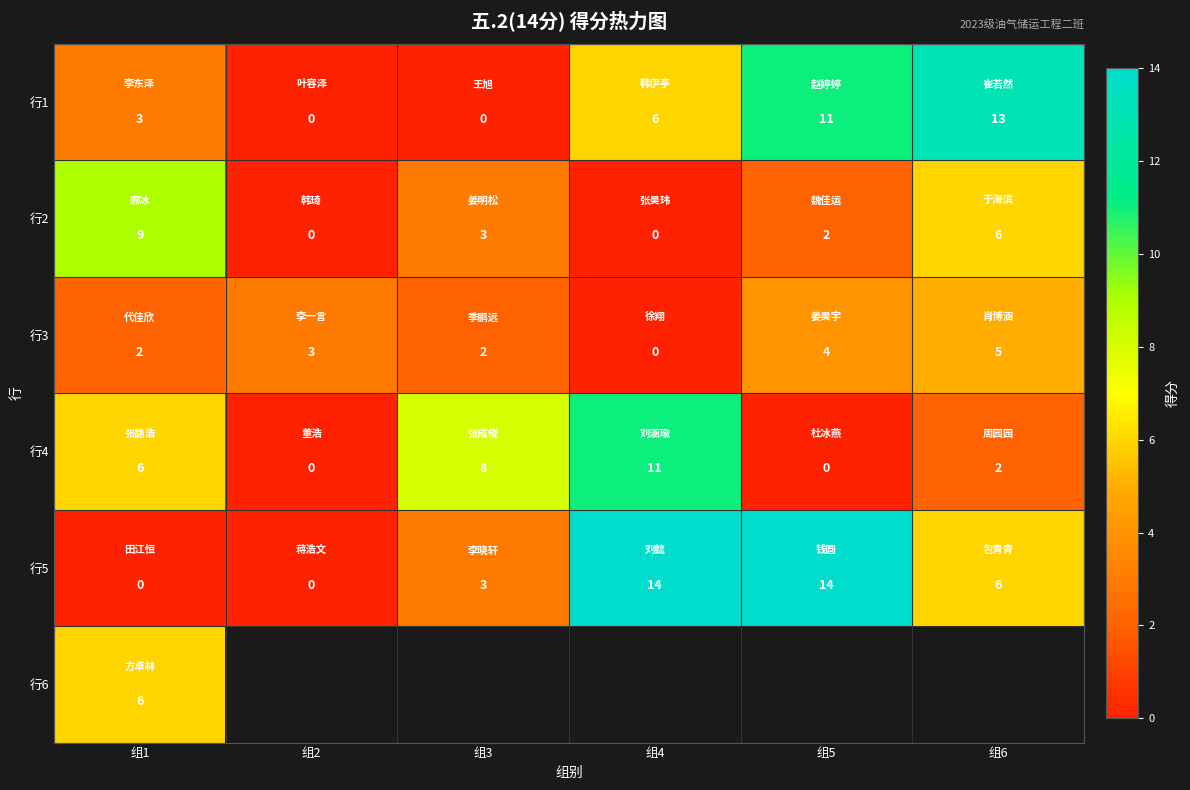

The 行1 series shows 6.3 at 组2. True or false?

False